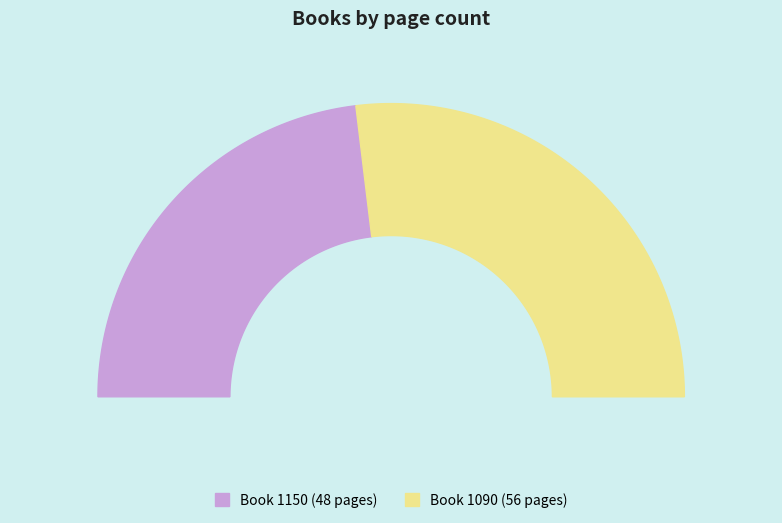

Which slice is the largest?

1090